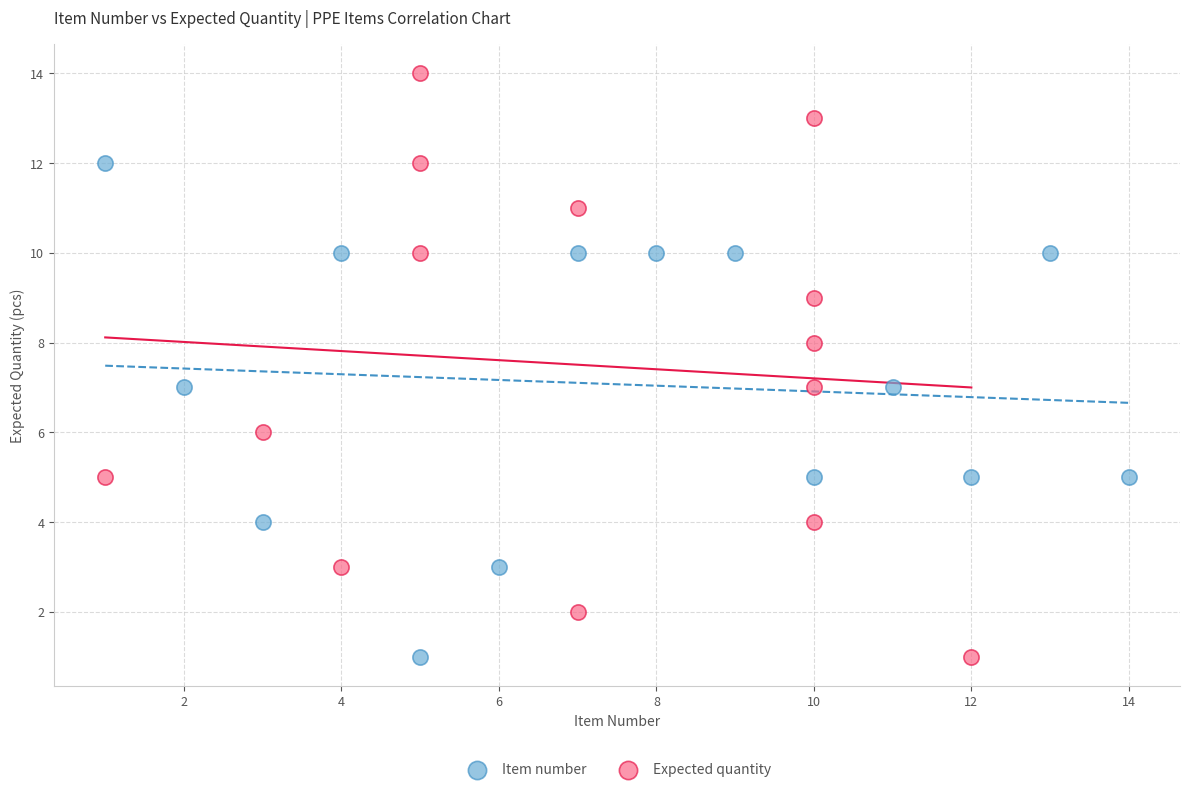

Which series reaches the maximum Y coordinate?

Expected quantity